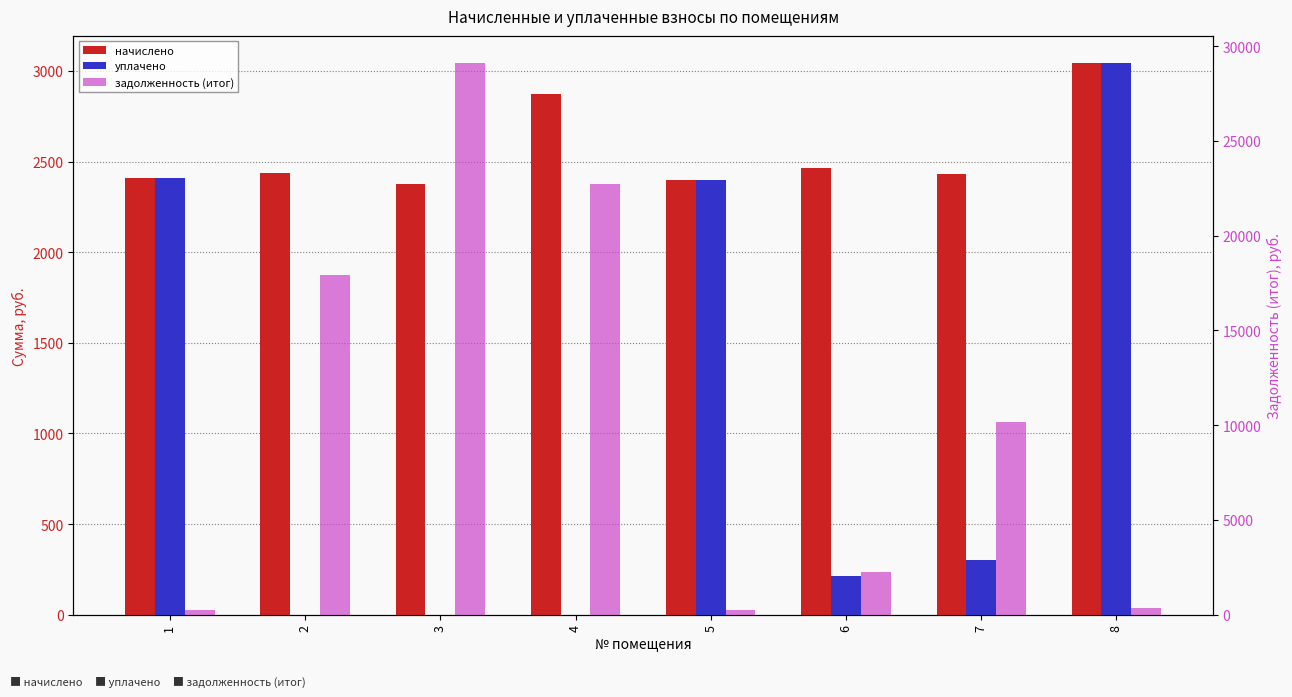

At 8, list the series in order from largest to smallest.

начислено, уплачено, задолженность (итог)